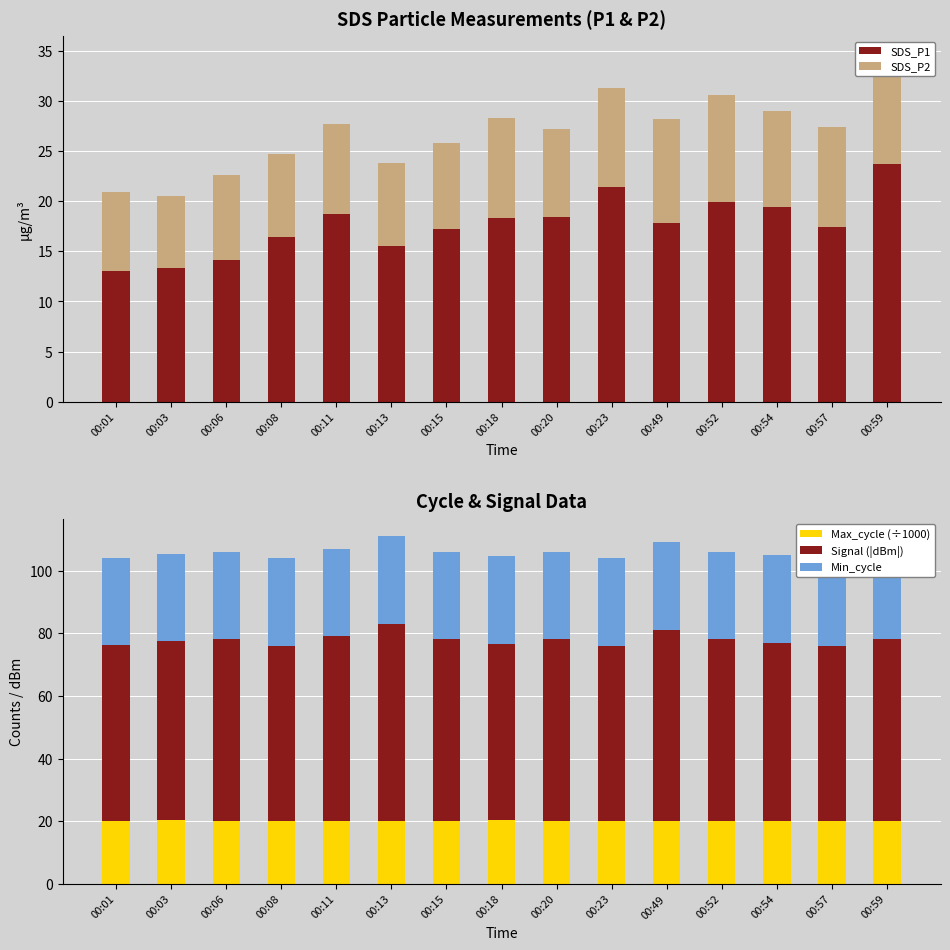

What is the total value across all series at 00:18?

132.8